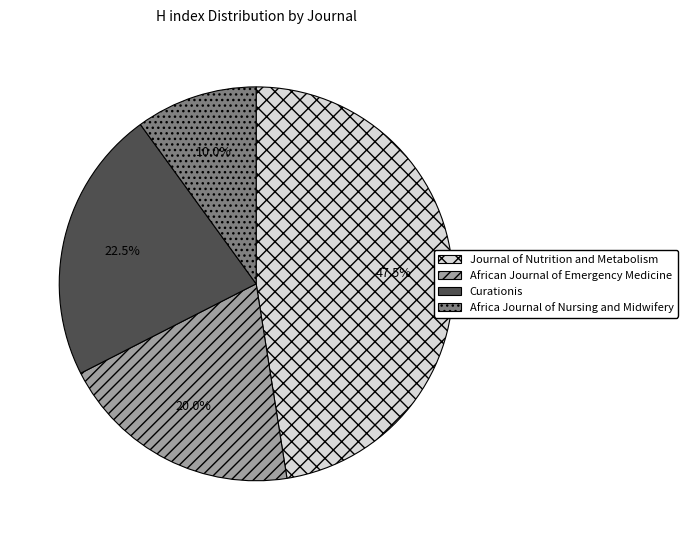

How many segments does this pie chart have?

4